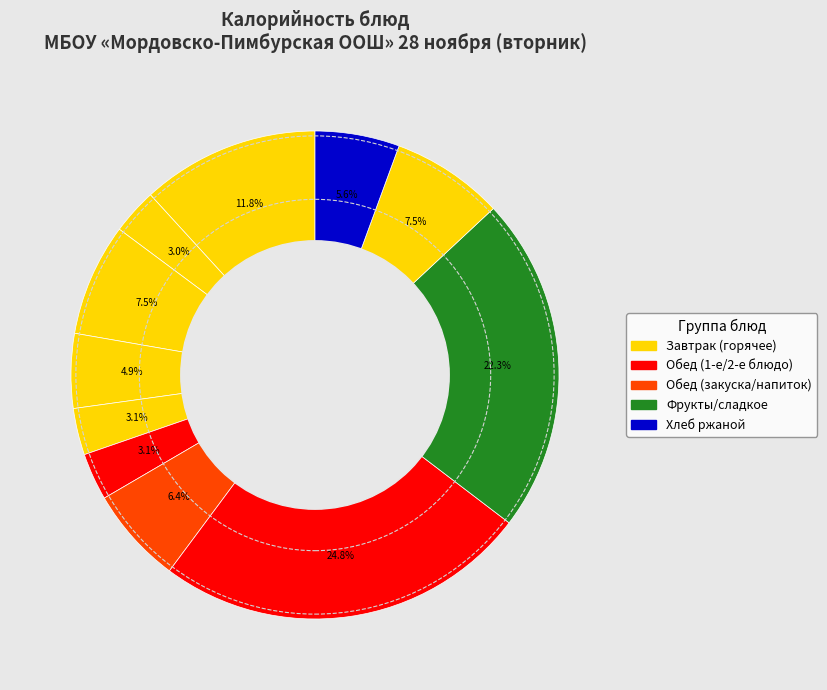

How many slices are in this pie chart?

11